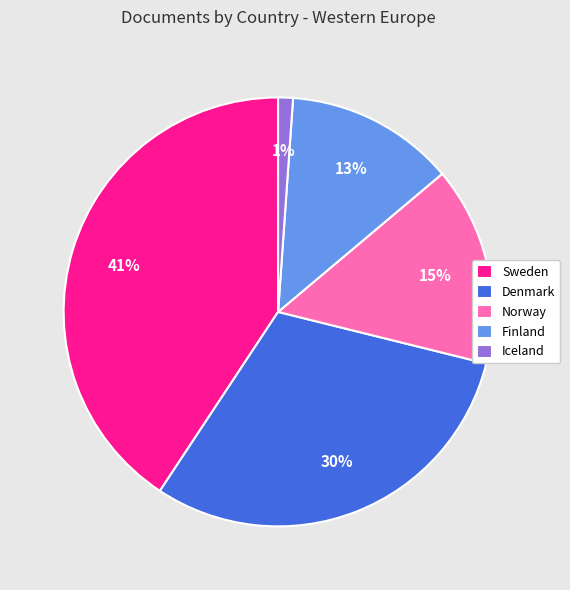

Which slice is the largest?

Sweden